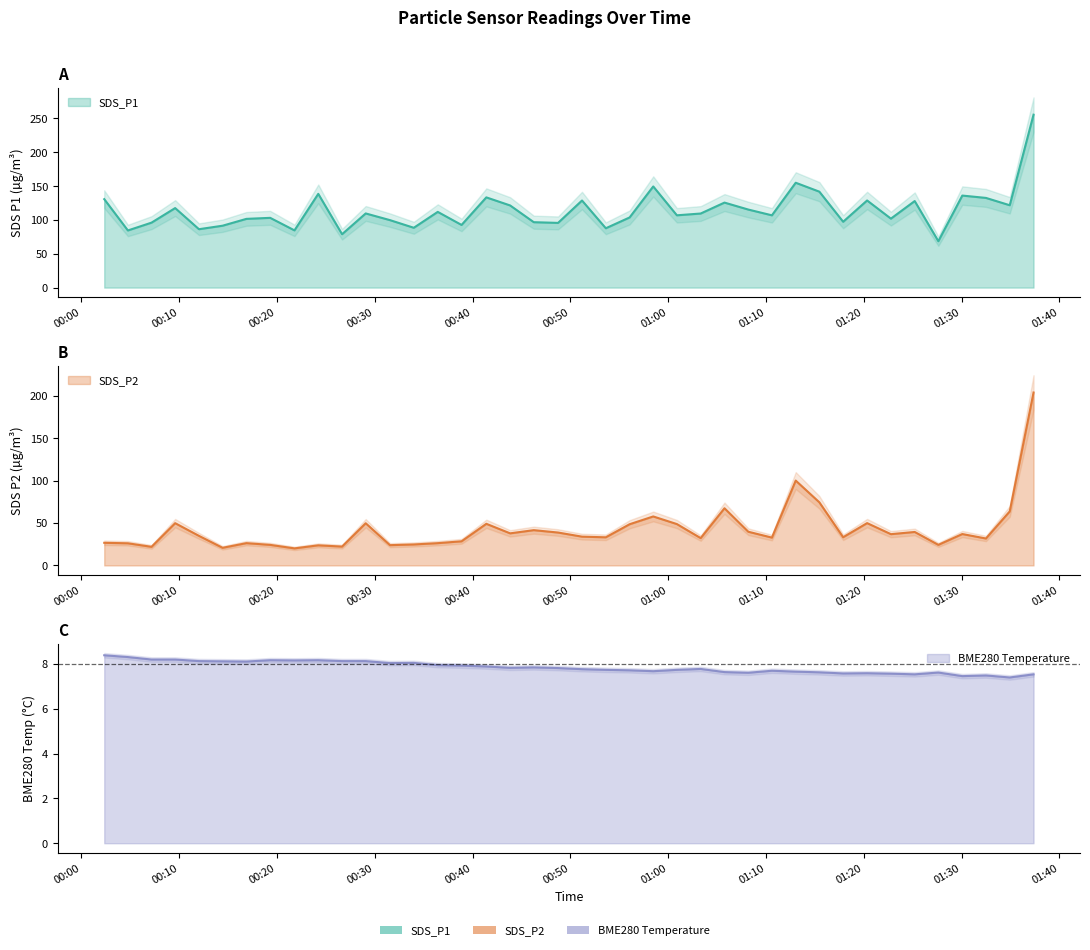

Between 2024/03/04 00:04:45 and 2024/03/04 00:26:39, which is larger?

2024/03/04 00:04:45